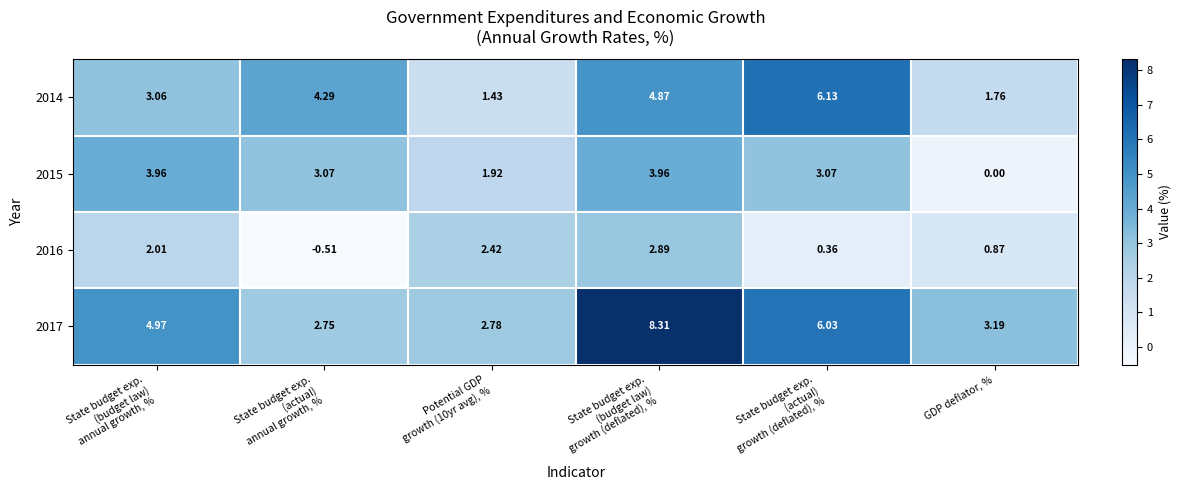

How many data points in 2017 are above 4?

3